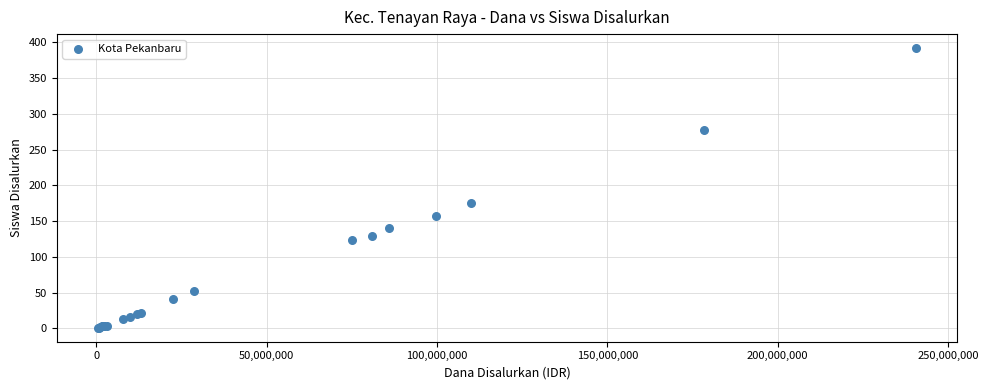

What Y value in the scatter plot is closest to 196?

175